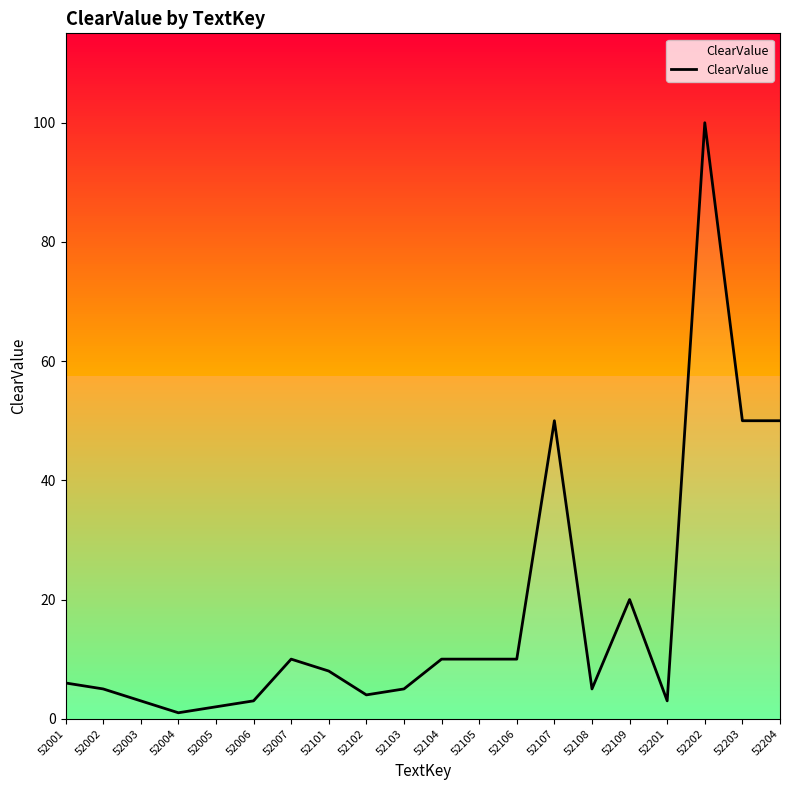

The value at 52108 is 5. True or false?

True